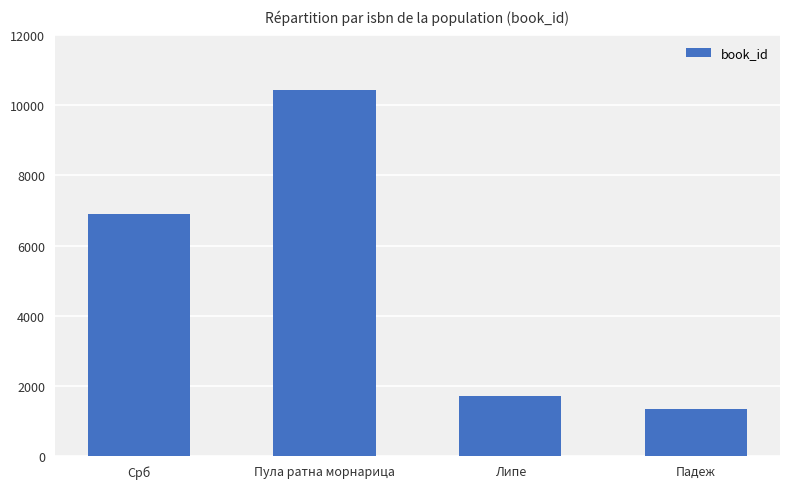

Which category has the lowest value across all series?

Падеж